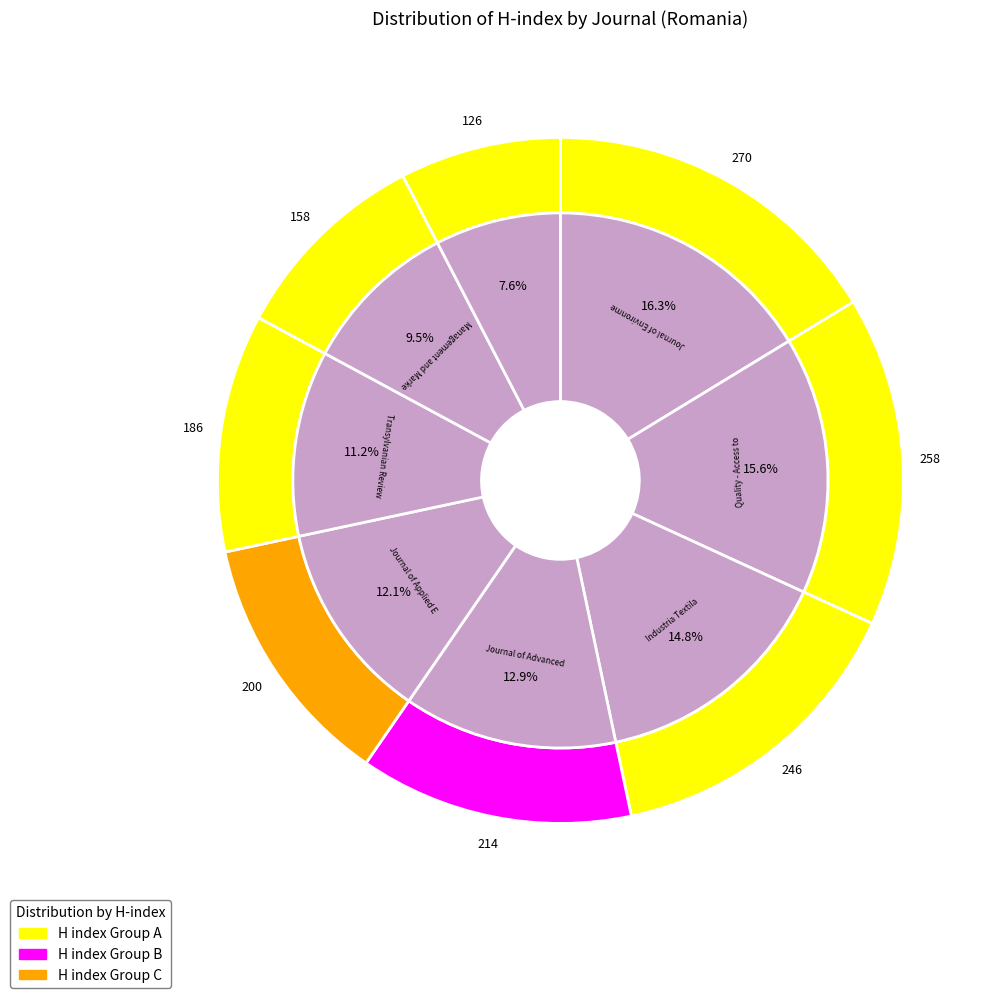

What is the total percentage of Journal of Environmental Management and Transylvanian Review of Administrative?

27.5%